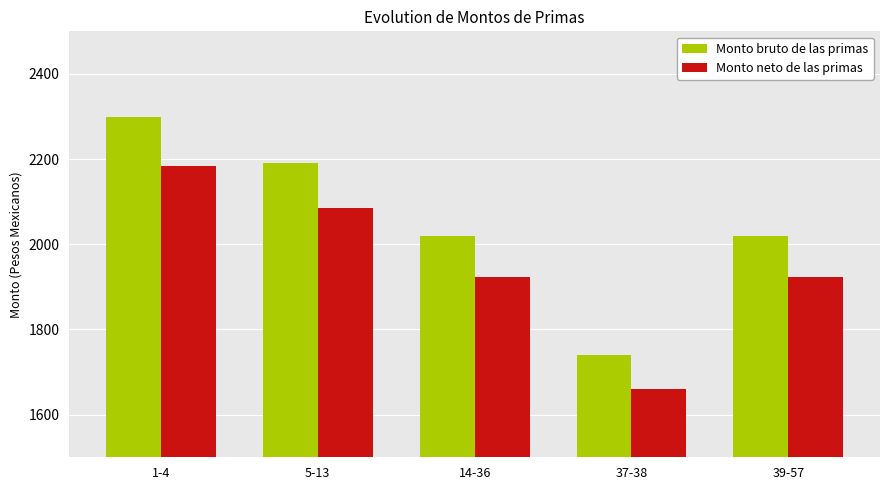

Which category has the lowest value in the Monto bruto de las primas series?

37-38